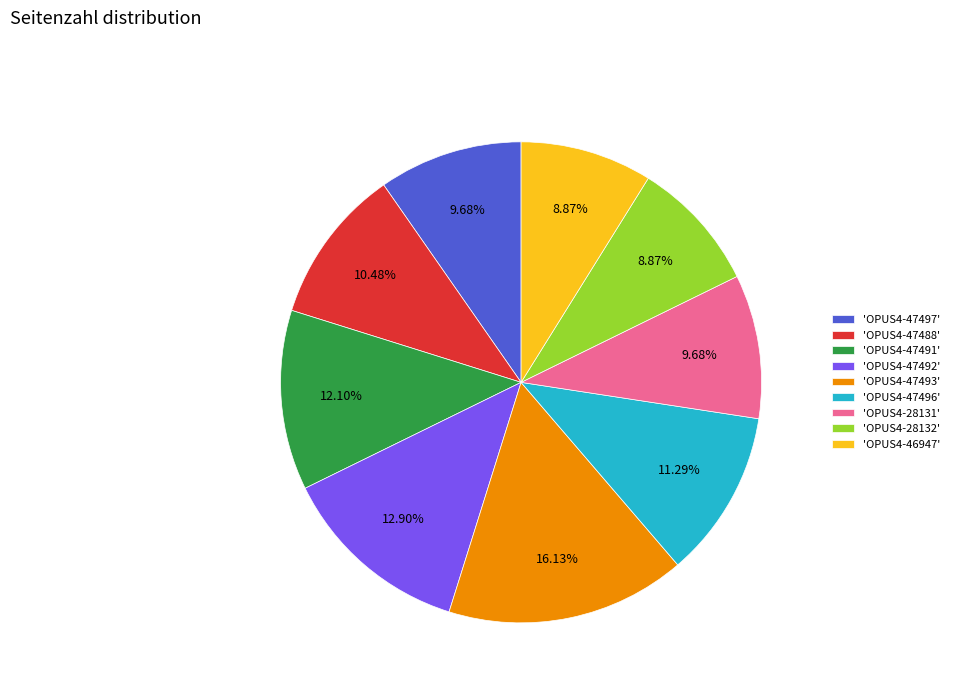

Which has a higher value, 'OPUS4-47492' or 'OPUS4-28132'?

'OPUS4-47492'